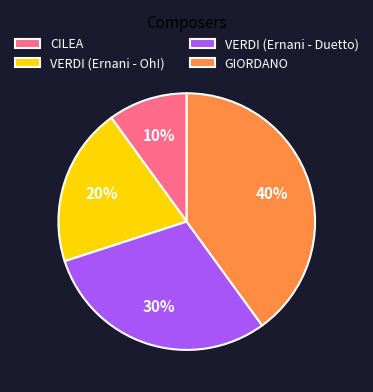

True or false: VERDI (Ernani - Duetto) accounts for 15% of the total.

False